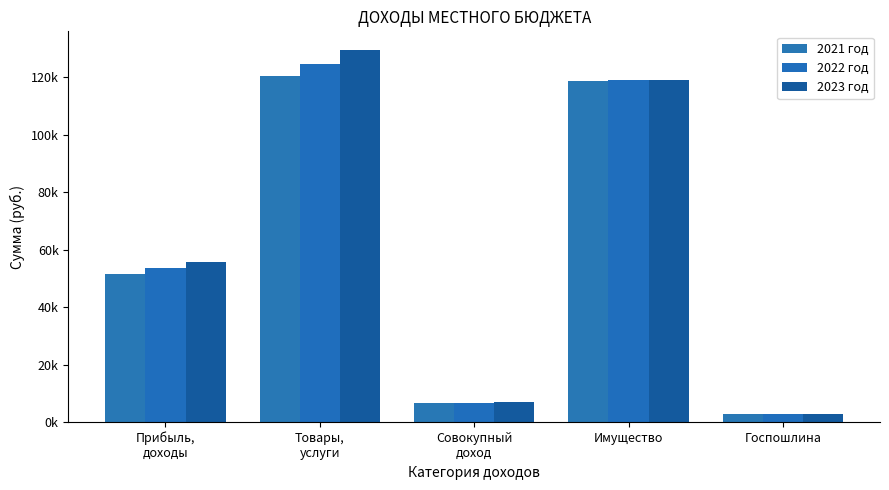

Are the bars grouped side by side (vs. stacked)?

Yes